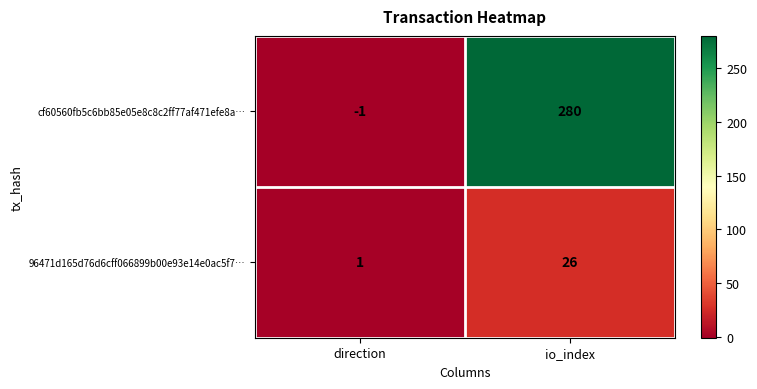

True or false: cf60560fb5c6bb85e05e8c8c2ff77af471efe8a… has a value of -1 at direction.

True